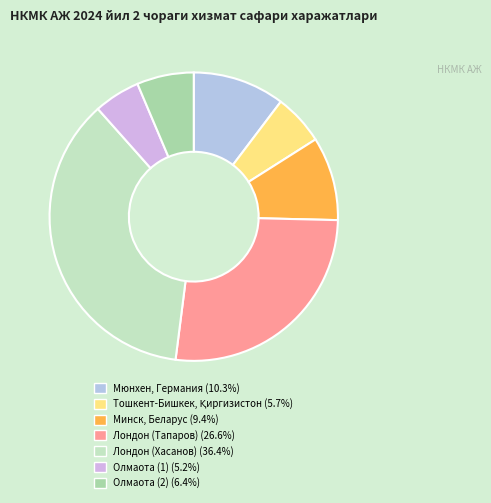

Do Лондон (Тапаров) and Тошкент-Бишкек, Қиргизистон together represent more than half of the pie?

No